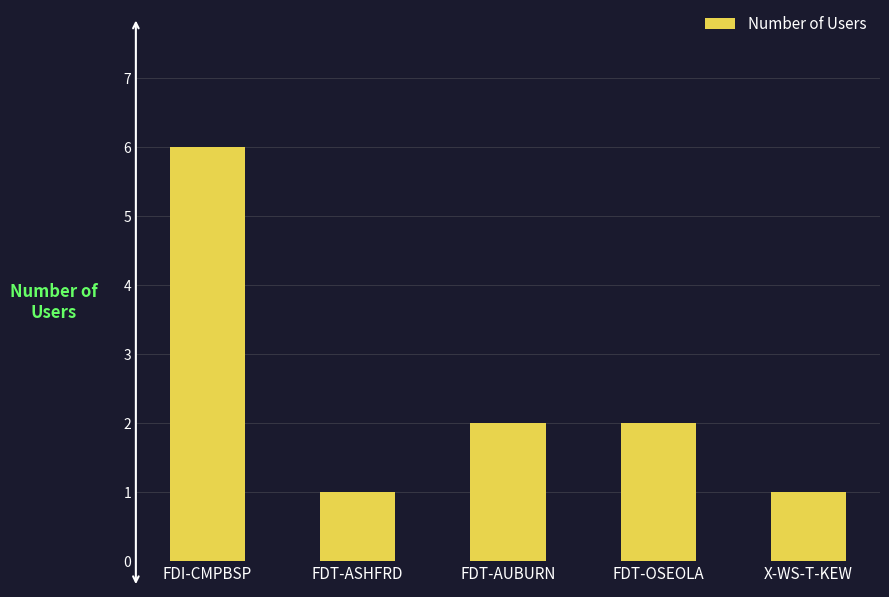

Which has a higher value, X-WS-T-KEW or FDT-AUBURN?

FDT-AUBURN